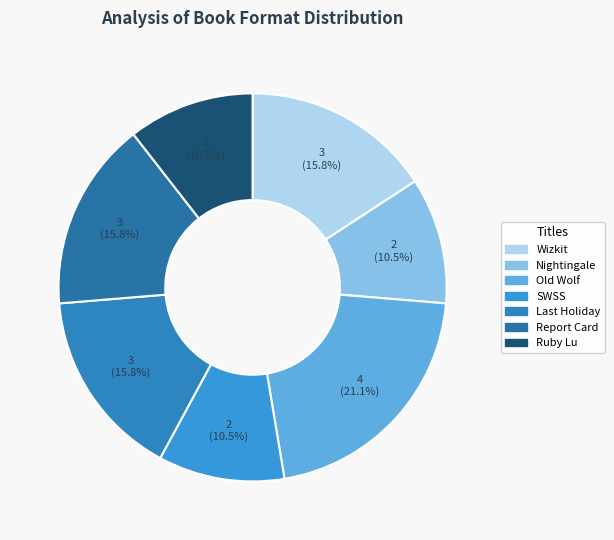

Count the number of slices in the pie.

7